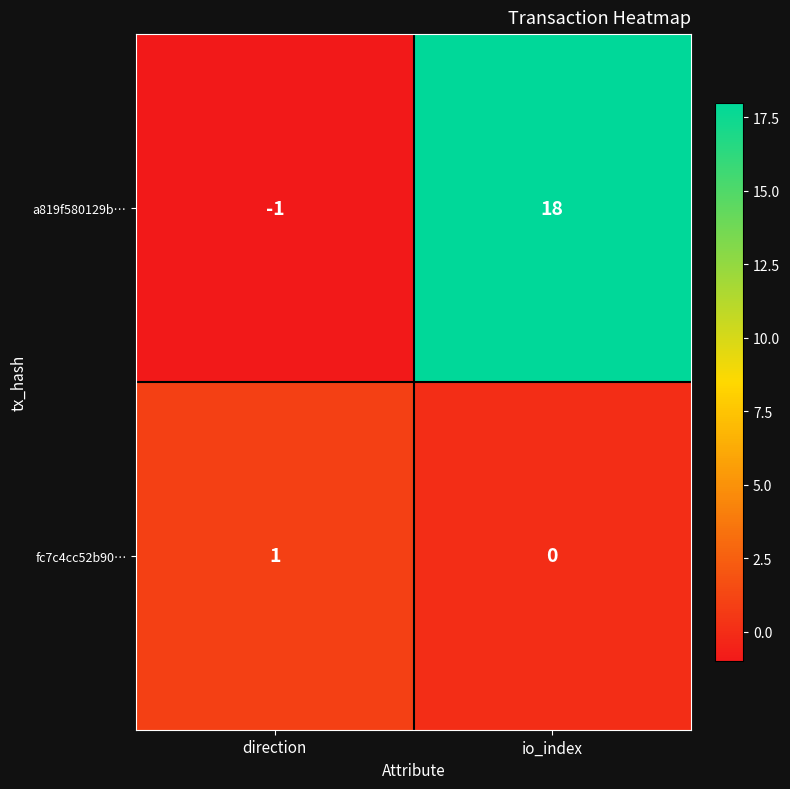

What is the sum of all a819f580129b… values?

17